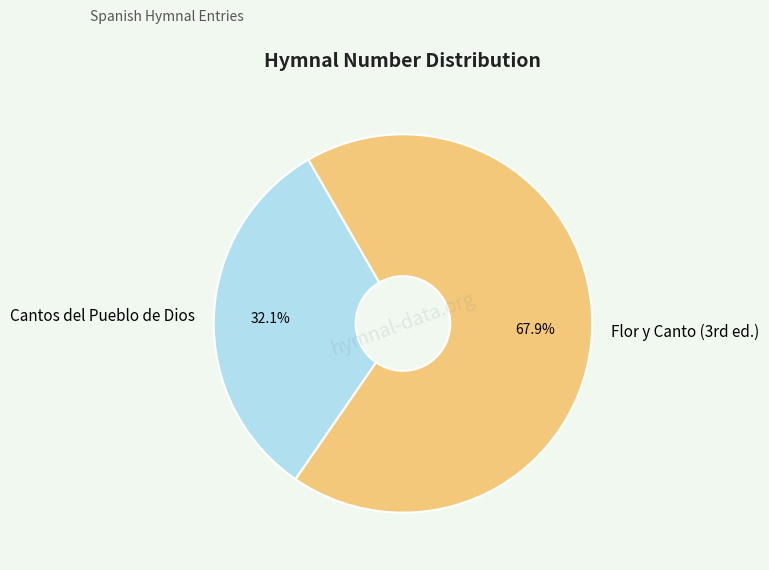

Which slice is the smallest?

Cantos del Pueblo de Dios